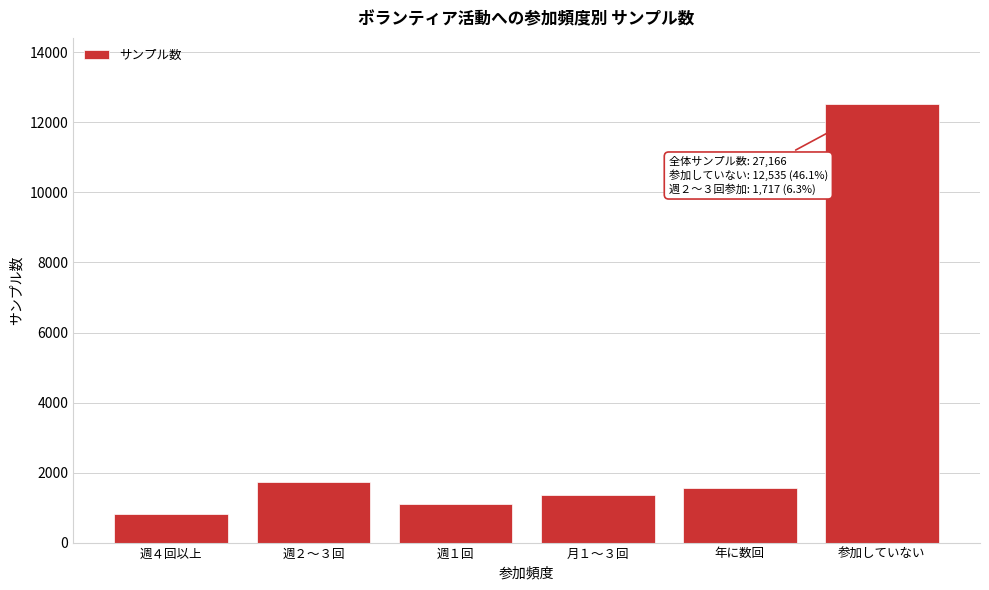

Reading left to right, extract all data points from this chart.

週４回以上=809	週２～３回=1717	週１回=1104	月１～３回=1363	年に数回=1548	参加していない=12535